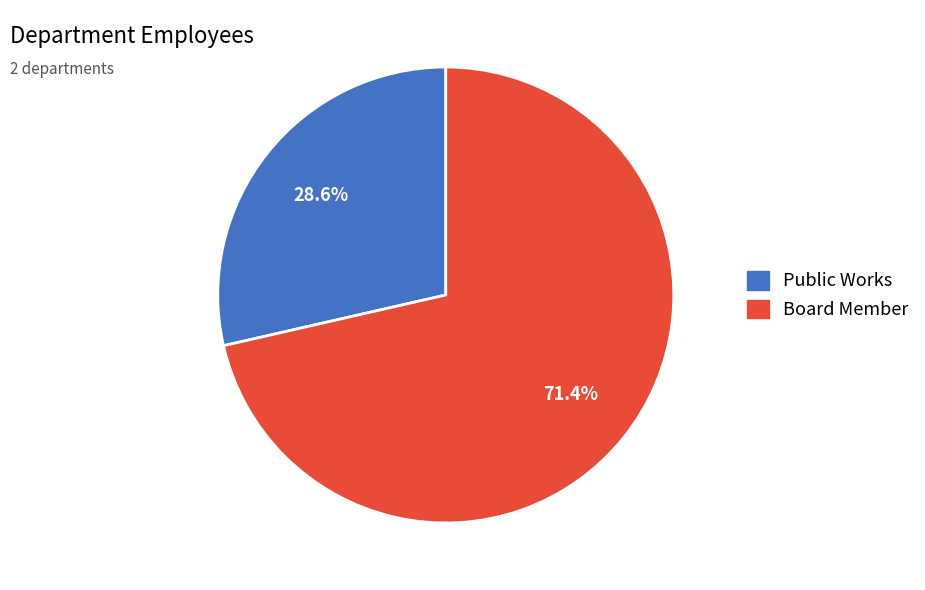

Is it true that Board Member is 71% of the pie?

True